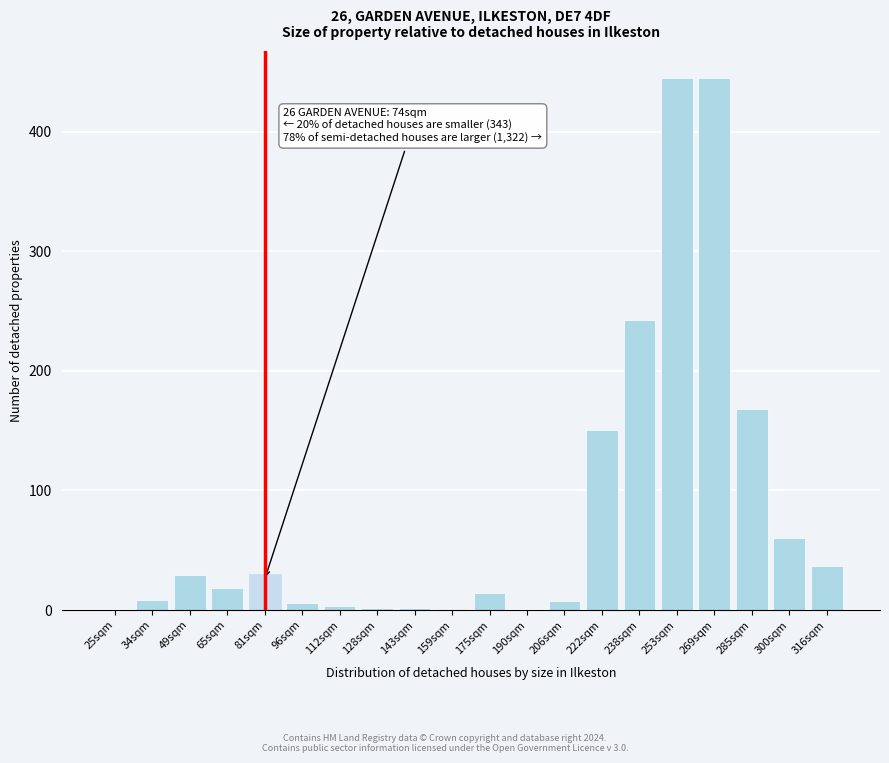

True or false: the data shows 18.8 at 65sqm.

True